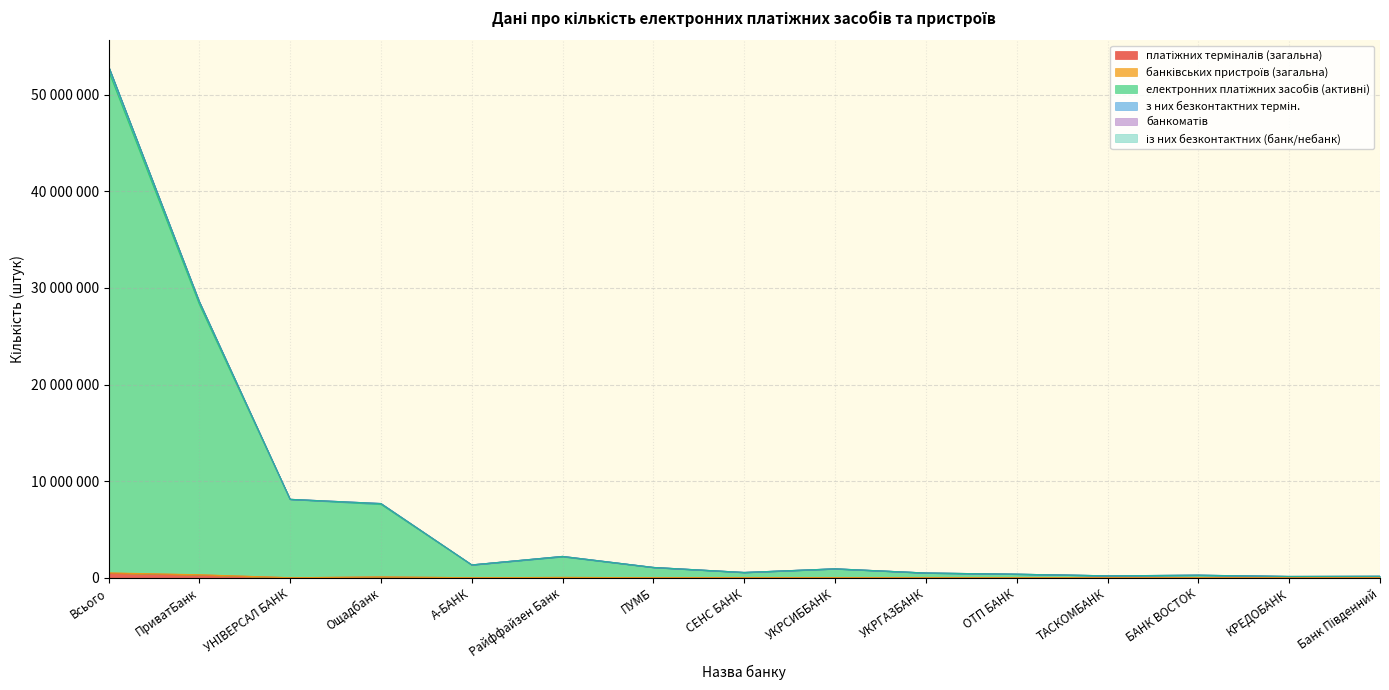

True or false: електронних платіжних засобів (активні) has a value of 150570 at Банк Південний.

True